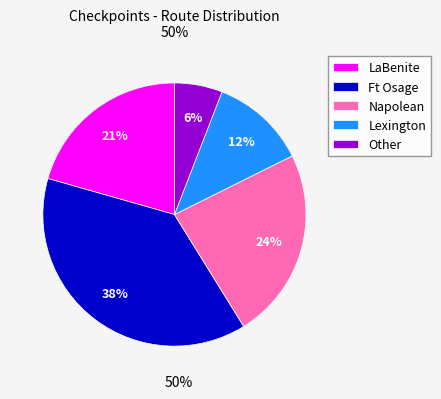

What is the largest slice in the pie chart?

Ft Osage